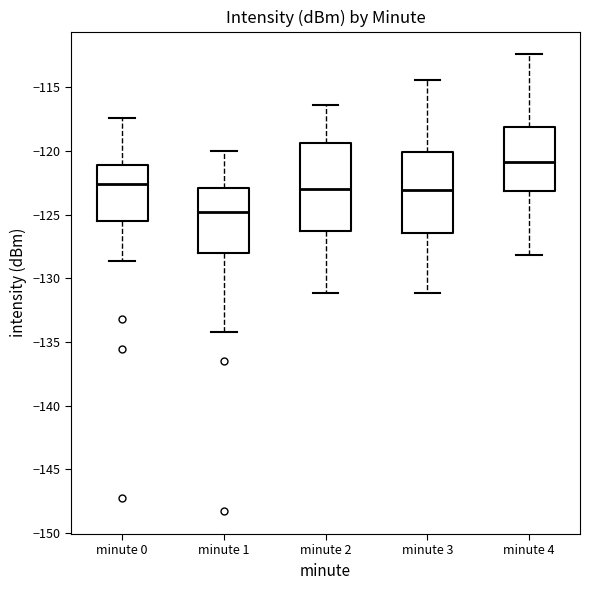

Reading left to right, read every box against the y-axis: the position of its median line, the range the box covers, and the ends of its whiskers. The values are not printed on the chart, so give them approximately, as read against the axis.

minute 0: median -122.5, box -125.5 to -121.0, whiskers -128.5 to -117.5
minute 1: median -125.0, box -128.0 to -123.0, whiskers -134.0 to -120.0
minute 2: median -123.0, box -126.5 to -119.5, whiskers -131.0 to -116.5
minute 3: median -123.0, box -126.5 to -120.0, whiskers -131.0 to -114.5
minute 4: median -121.0, box -123.0 to -118.0, whiskers -128.0 to -112.5